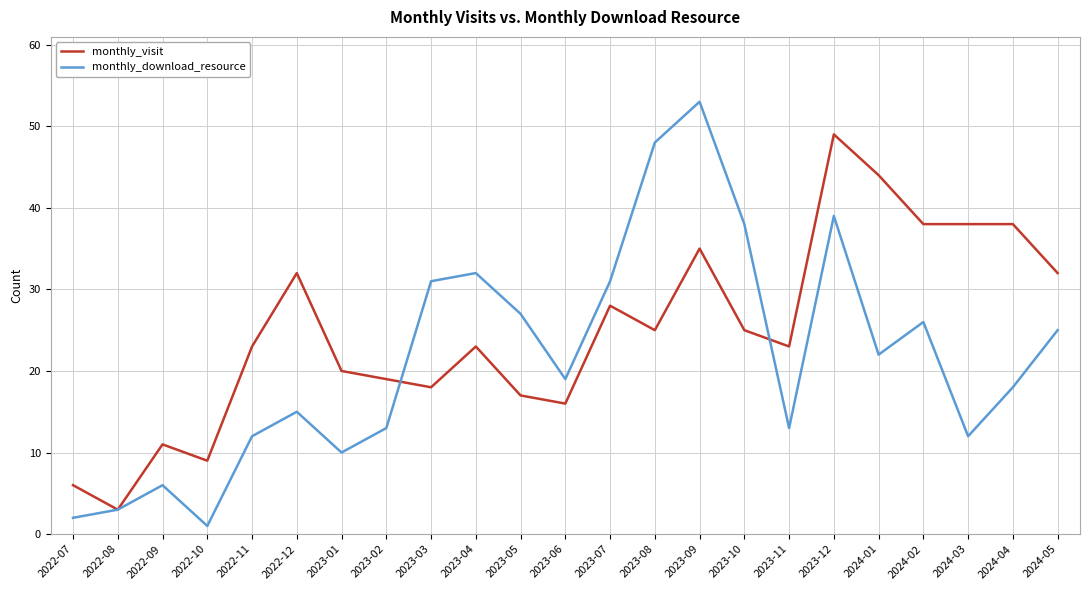

What is the total value across all series at 2023-10?

63